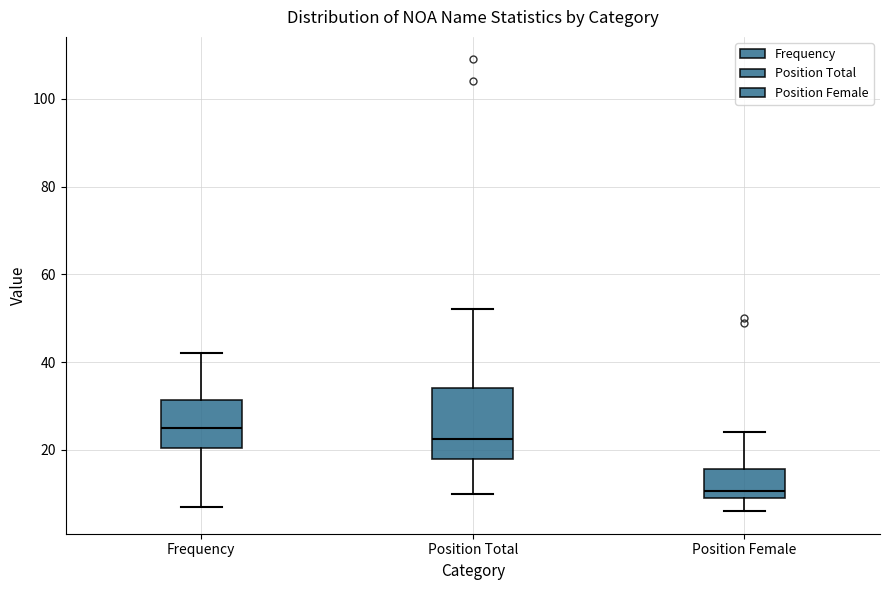

Which box is the tallest, from its lower edge to its upper edge?

Position Total